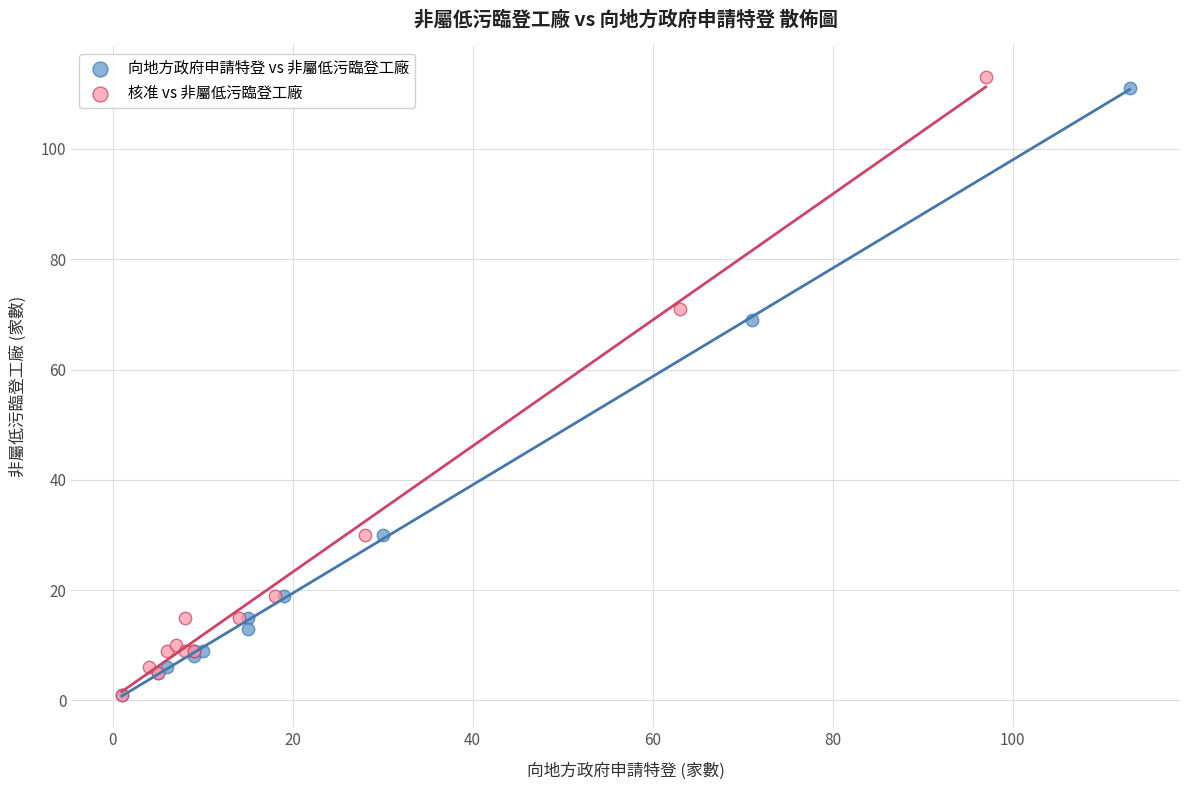

Which series has the largest Y range (max minus min)?

核准 vs 非屬低污臨登工廠